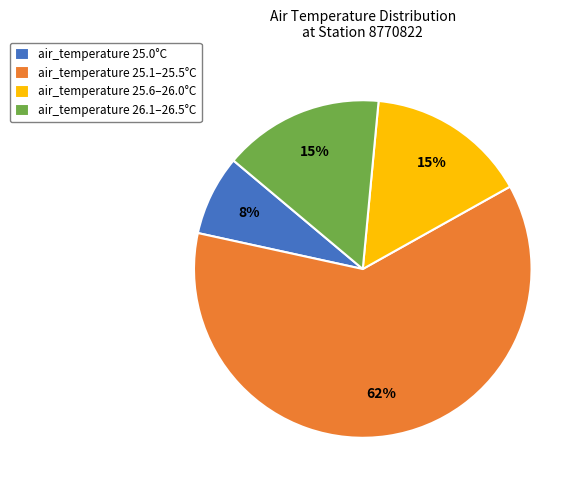

How many slices are in this pie chart?

4